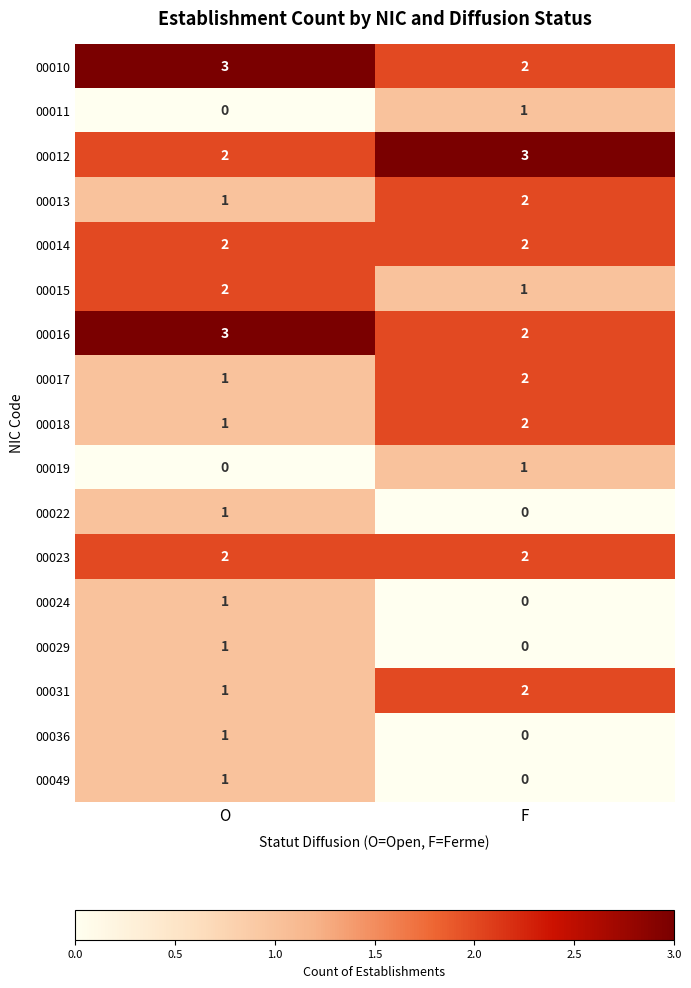

At how many categories does at least one series exceed 0?

2